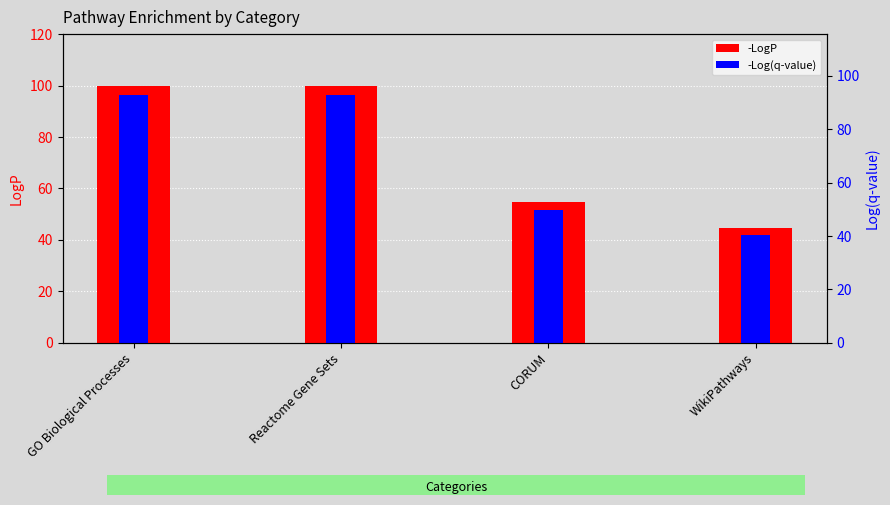

What are all the series names shown in the legend?

-LogP, -Log(q-value)